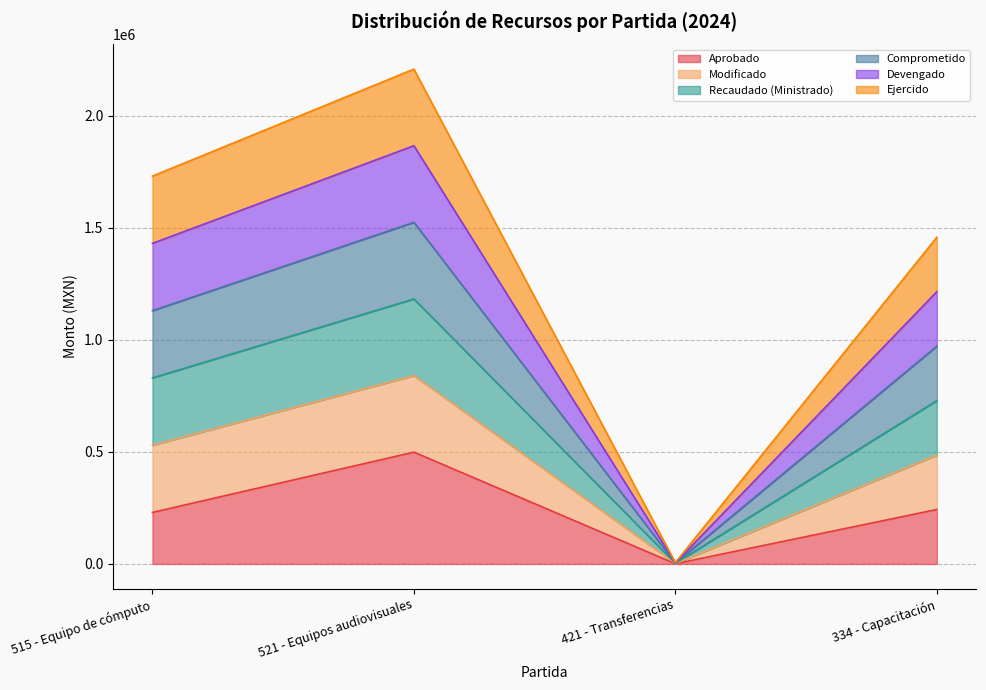

In Comprometido, how many points are lower than both neighbors (excluding endpoints)?

1